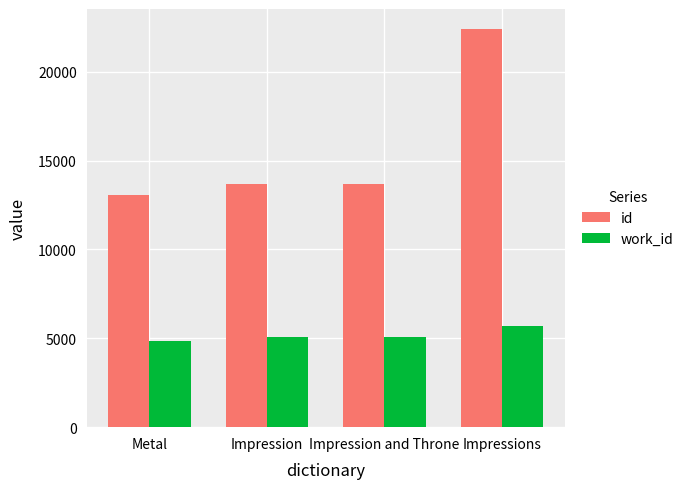

Which series changed the most between Metal and Impression?

id